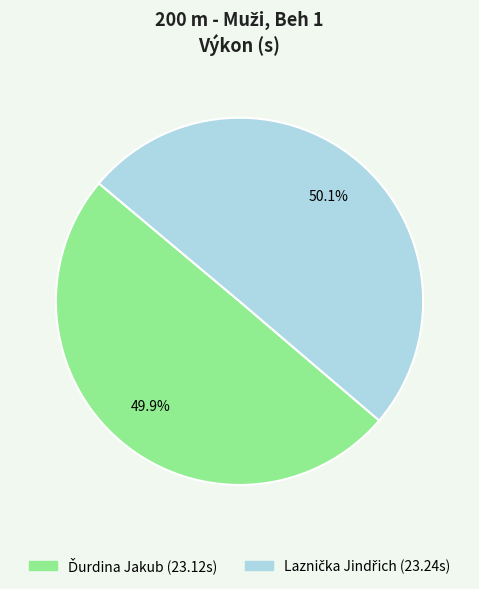

Does any single category account for the majority?

Yes